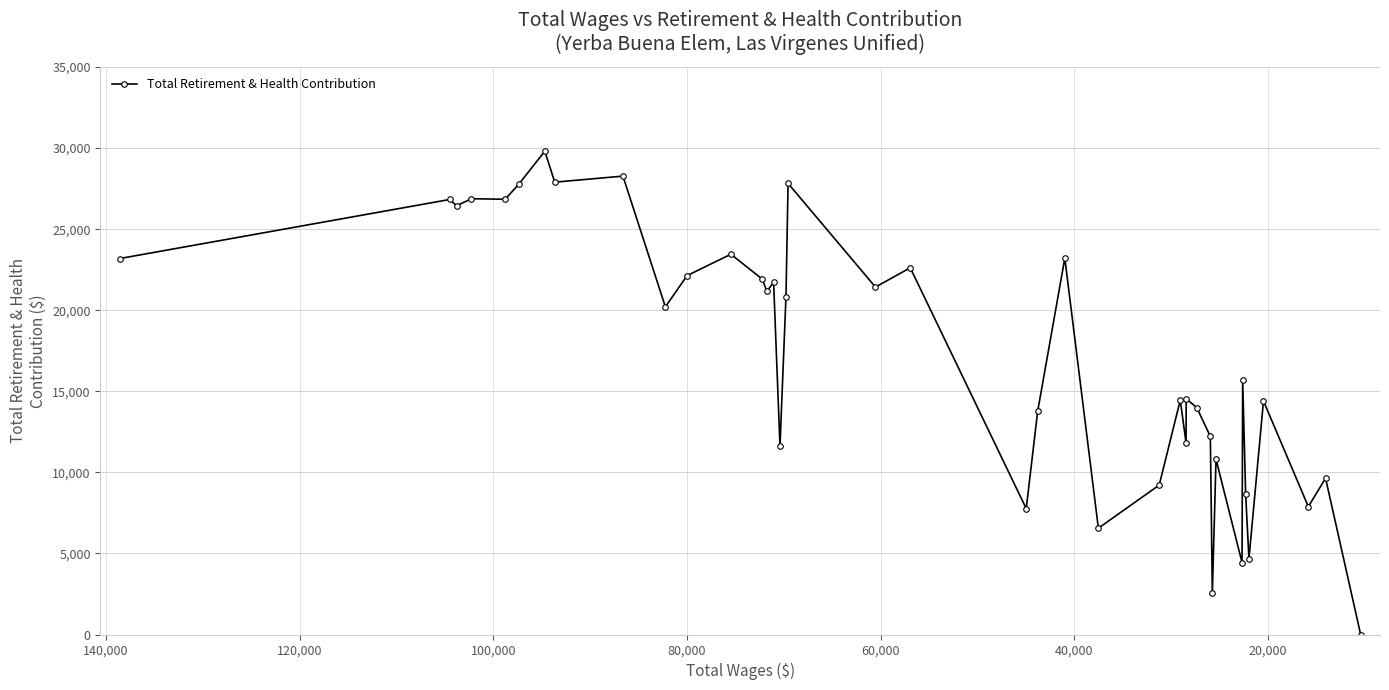

How many lines are shown in the chart?

1